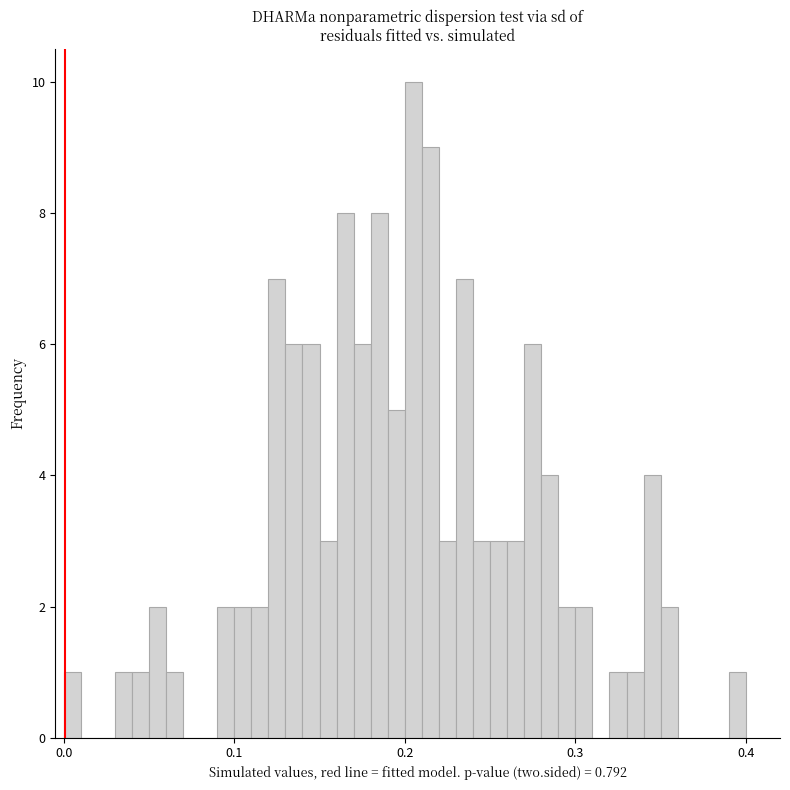

Around what value on the x-axis is the tallest bar? Give the approximate position of its centre, as read against the axis.

0.21